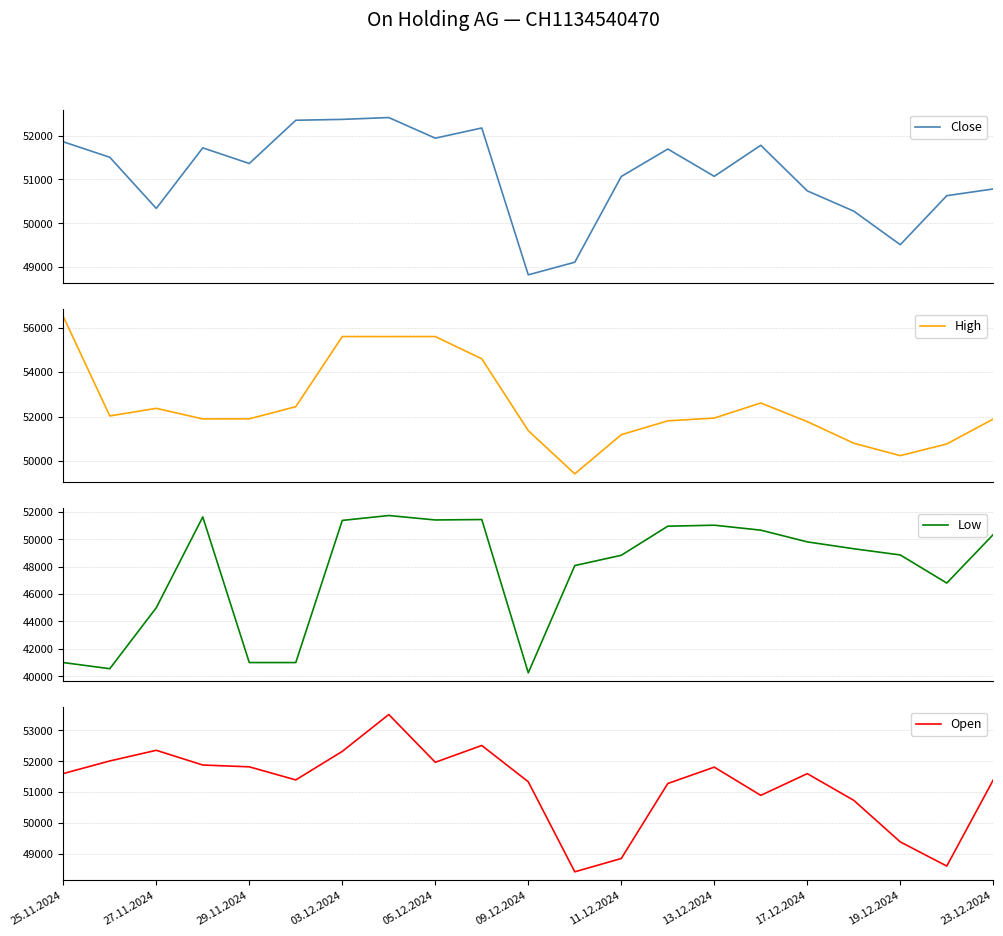

The Open series shows 51817 at 29.11.2024. True or false?

True